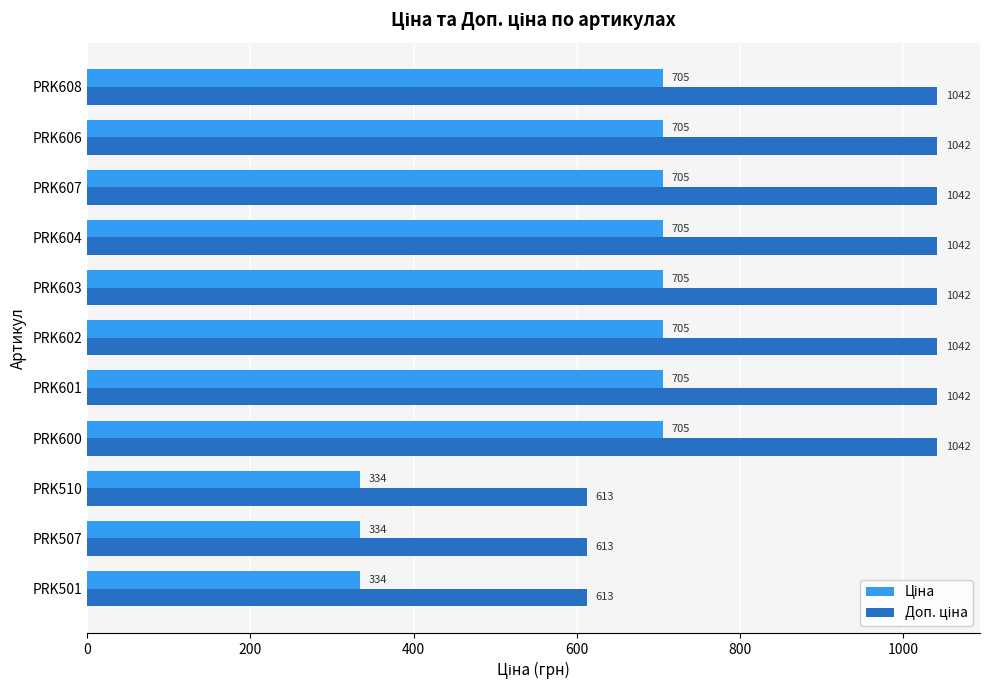

What is the minimum value shown in the chart?

334.4